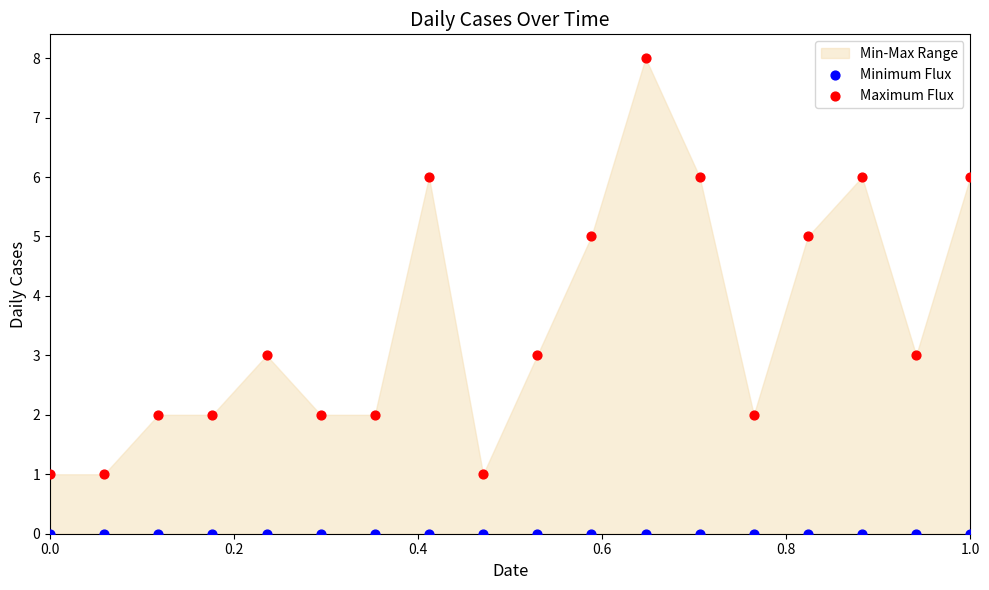

Which series contains the highest Y value?

Maximum Flux